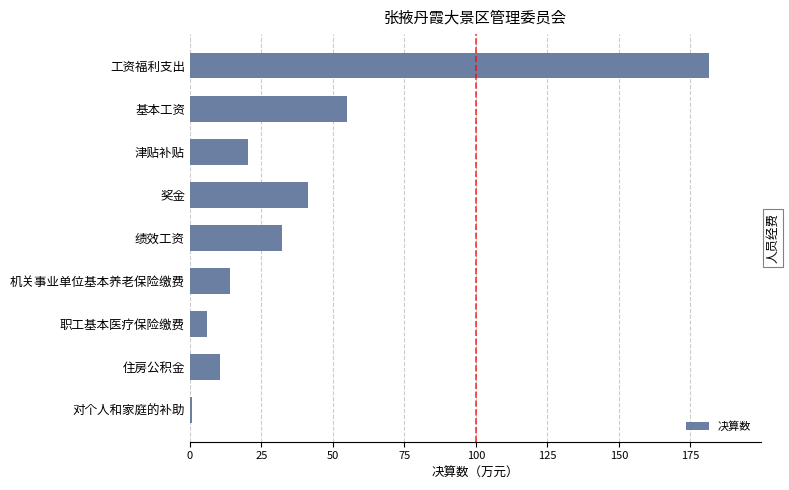

Between 机关事业单位基本养老保险缴费 and 津贴补贴, which is larger?

津贴补贴